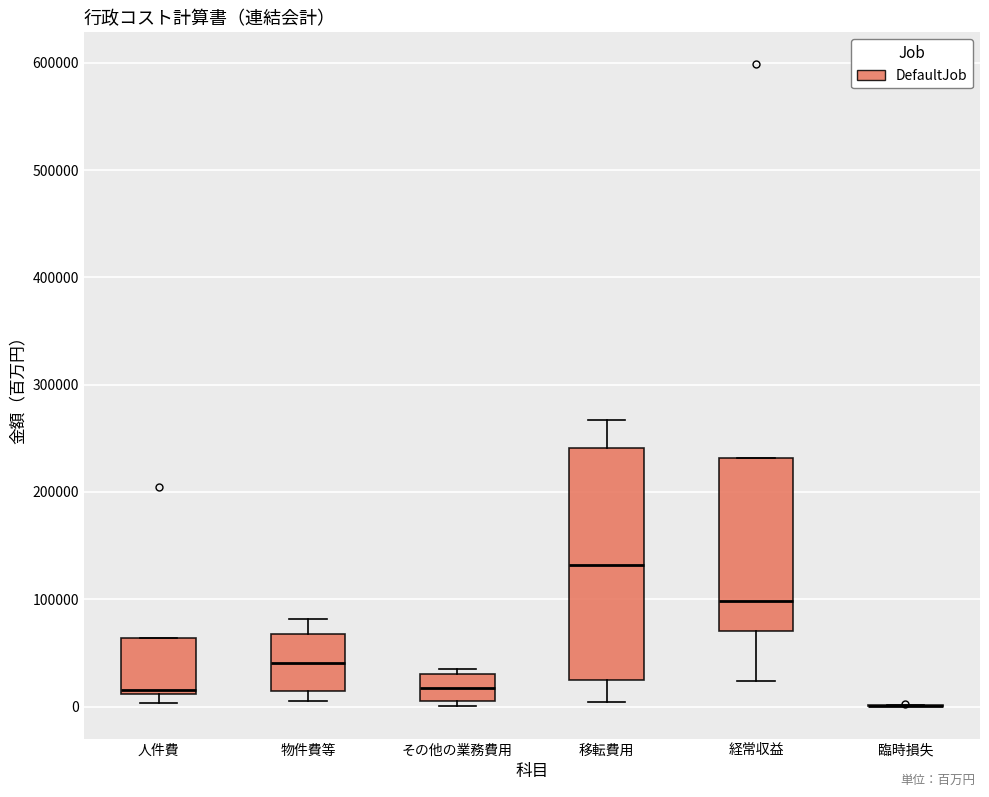

Reading left to right, read every box against the y-axis: the position of its median line, the range the box covers, and the ends of its whiskers. The values are not printed on the chart, so give them approximately, as read against the axis.

人件費: median 20000, box 10000 to 60000, whiskers 0 to 60000
物件費等: median 40000, box 10000 to 70000, whiskers 10000 (just below the box's lower edge) to 80000
その他の業務費用: median 20000, box 10000 to 30000, whiskers 0 to 40000
移転費用: median 130000, box 20000 to 240000, whiskers 0 to 270000
経常収益: median 100000, box 70000 to 230000, whiskers 20000 to 230000
臨時損失: box collapsed to a line at 0, whiskers 0 to 0